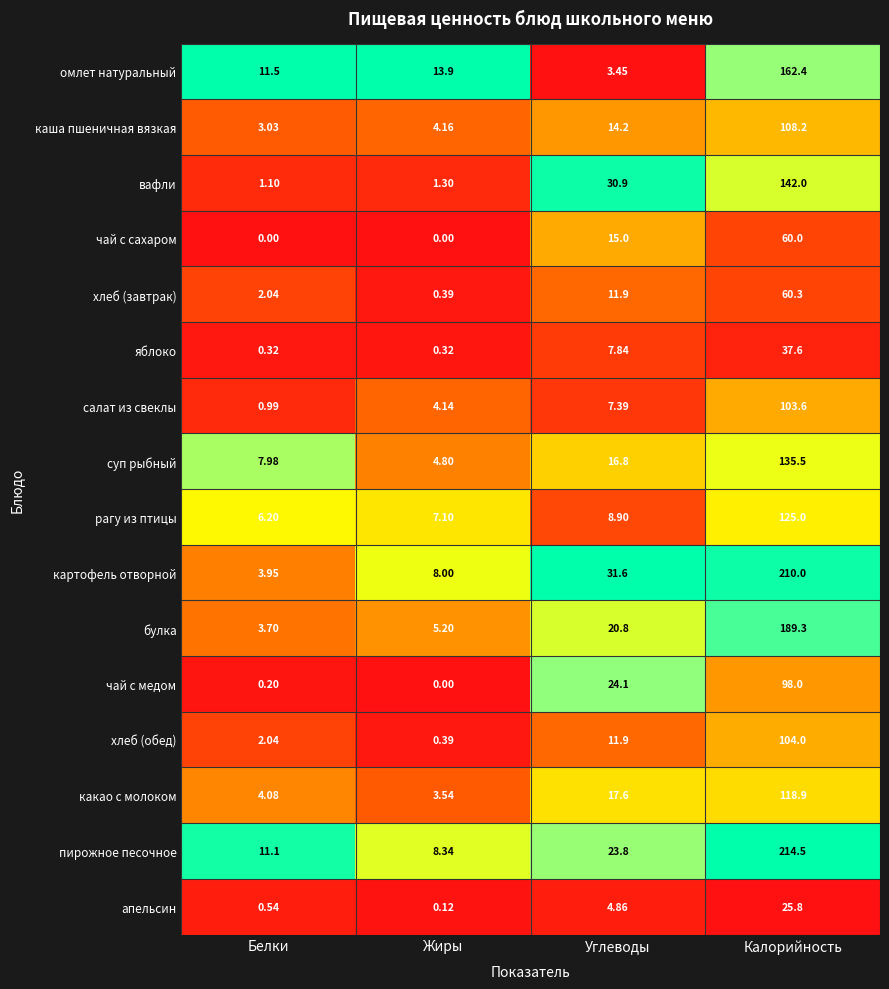

Count the number of categories in the chart.

4